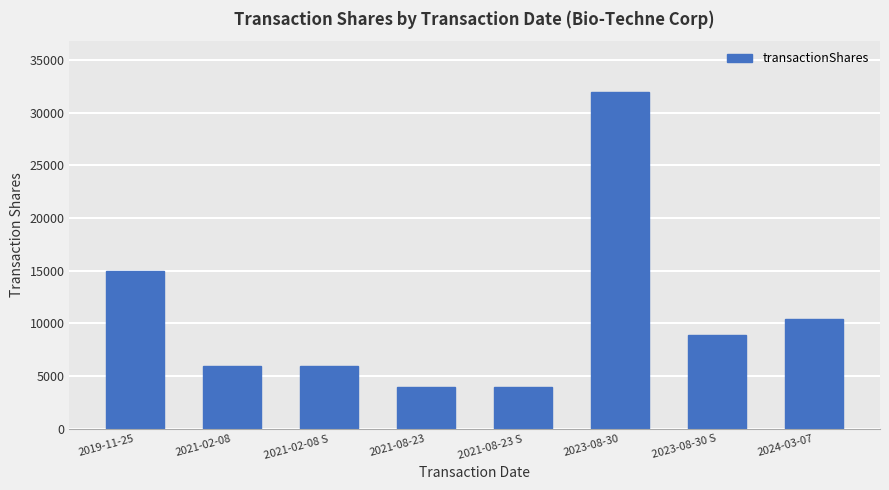

Is it true that the value at 2023-08-30 is 42148?

False